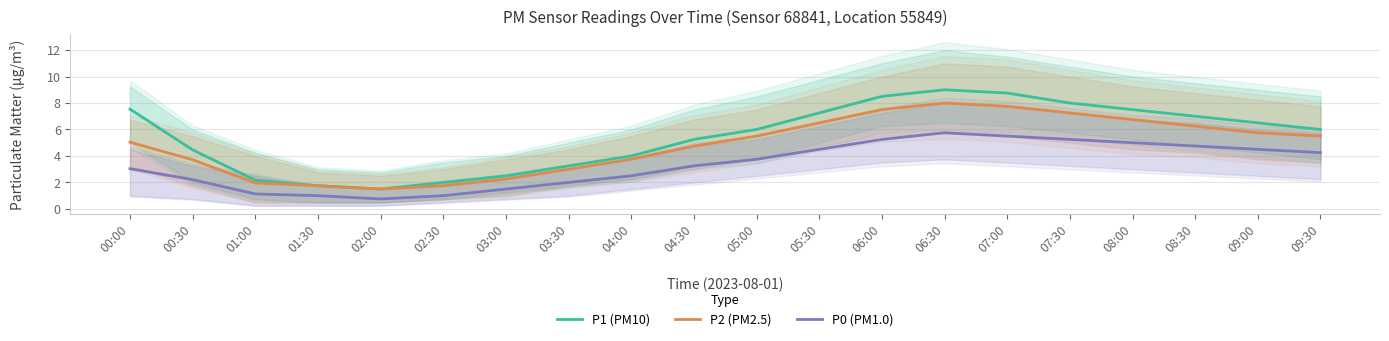

At which label does P1 (PM10) reach its minimum?

02:00